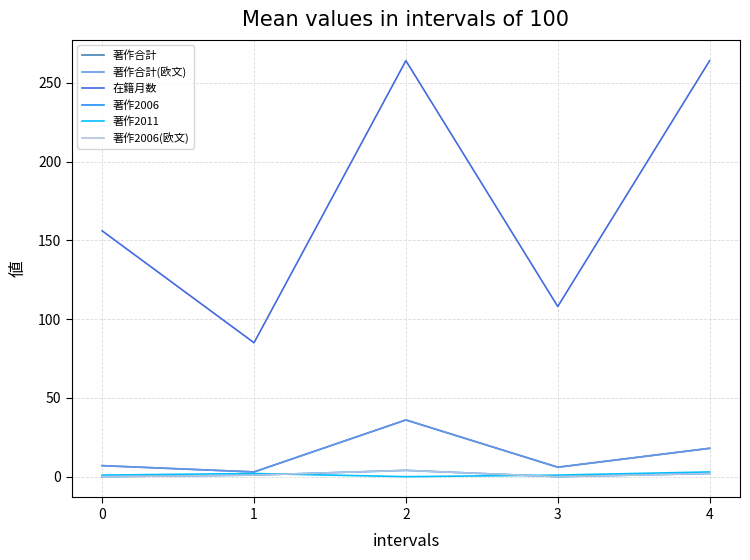

Does the chart have visible grid lines?

Yes